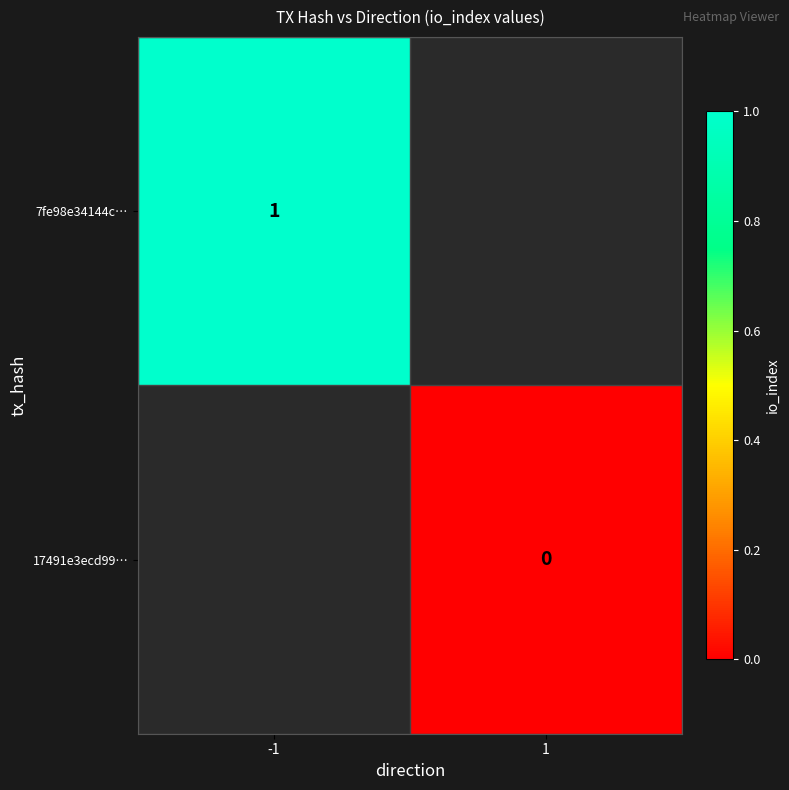

Is it true that 7fe98e34144c… equals 1 at -1?

True